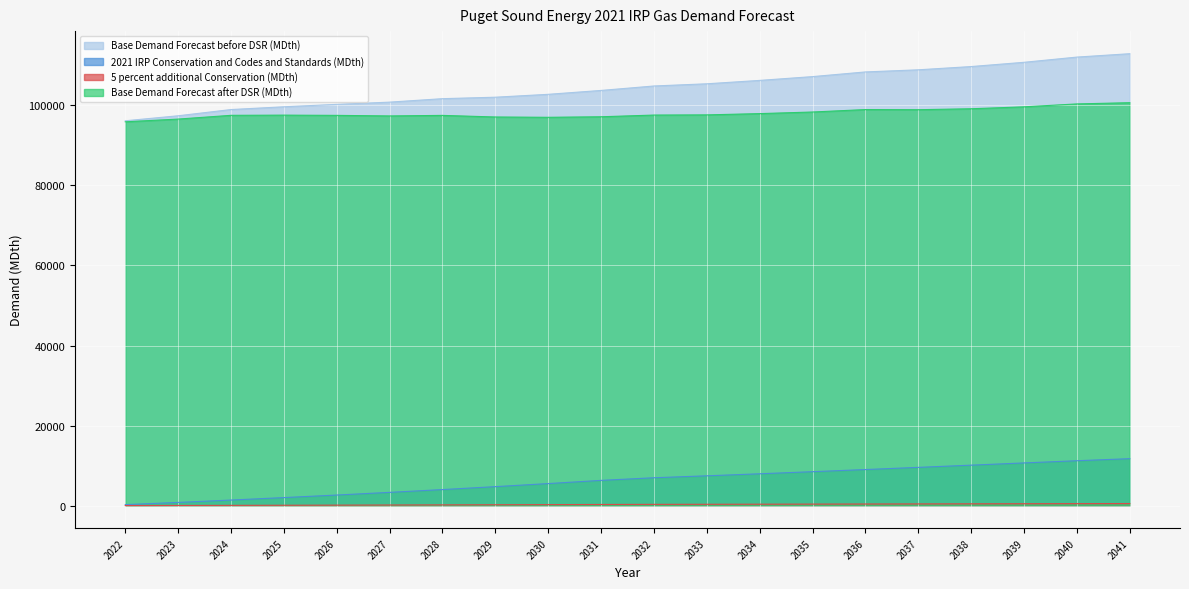

The value of 5 percent additional Conservation (MDth) at 2035 is 647.5. True or false?

False